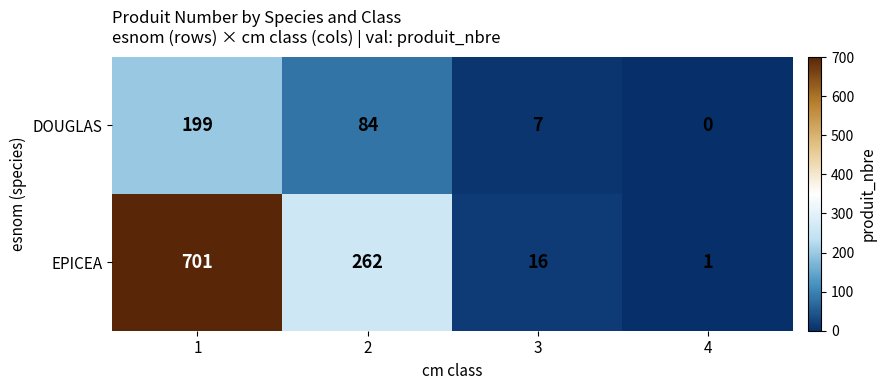

Which label corresponds to the smallest value in the chart?

4